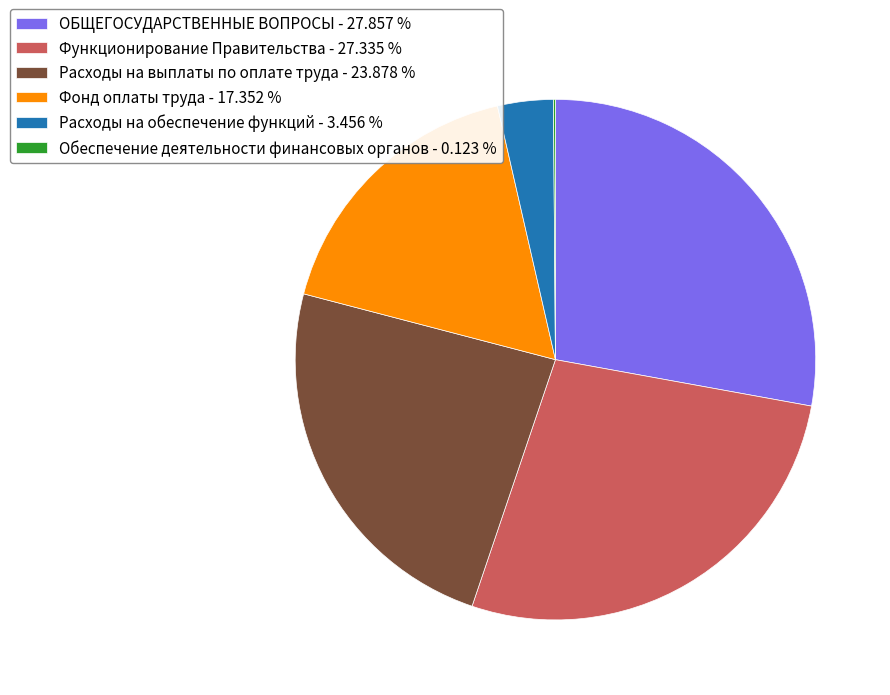

Does any single category account for the majority?

No